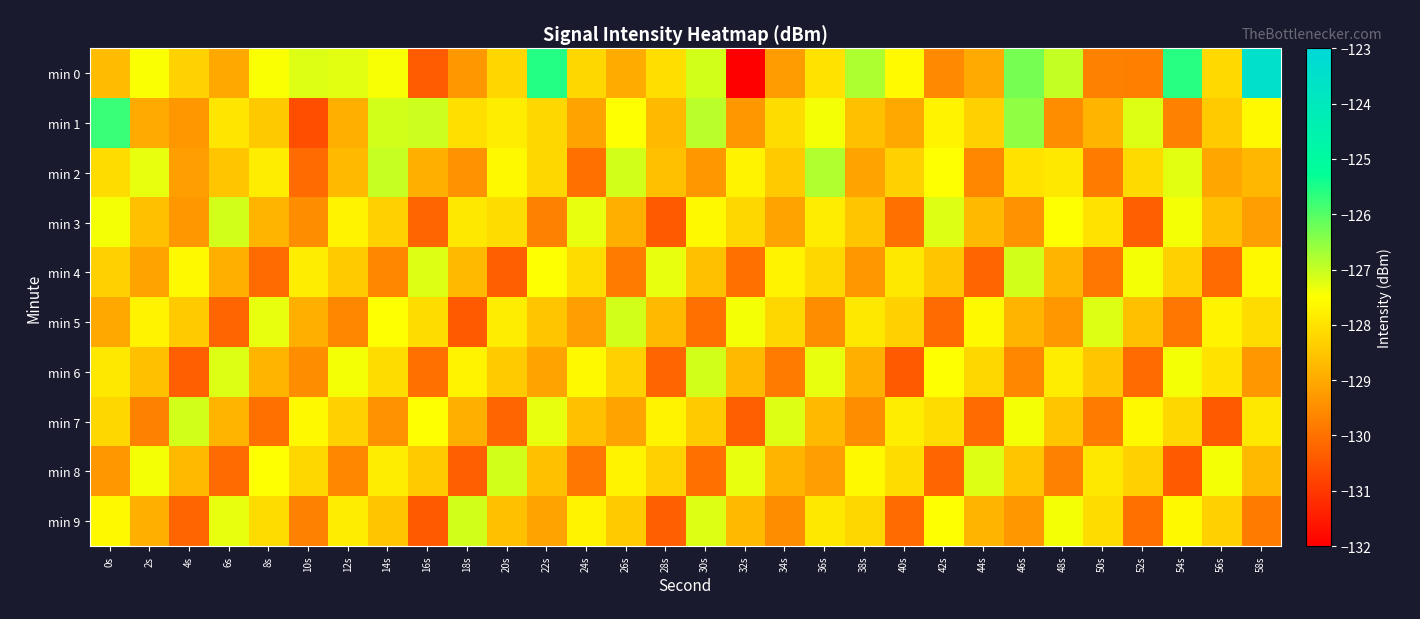

At 2s, list the series in order from smallest to largest.

min 7, min 4, min 1, min 9, min 3, min 6, min 5, min 0, min 8, min 2